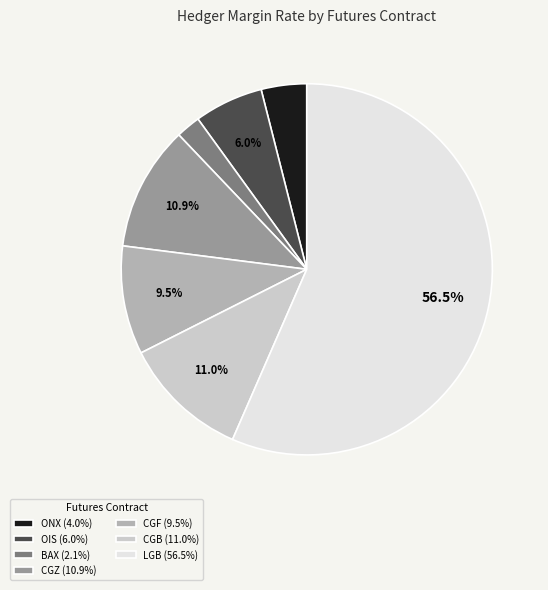

Between CGF (9.5%) and CGZ (10.9%), which is larger?

CGZ (10.9%)